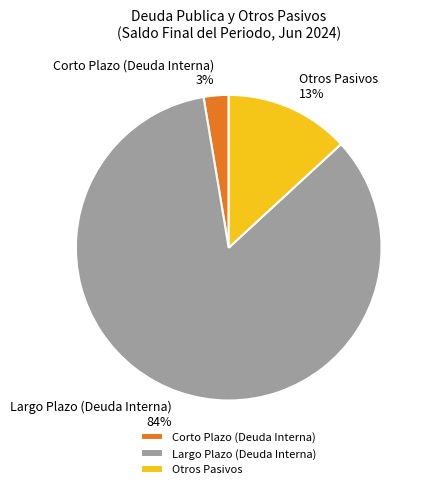

Does Corto Plazo (Deuda Interna) represent more than half of the total?

No